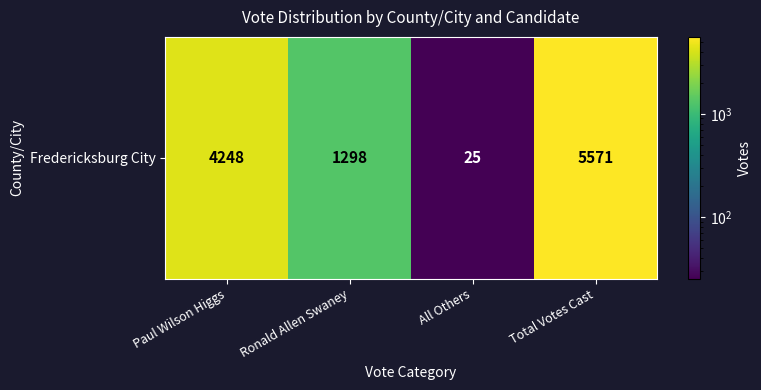

The chart shows a value of 5571 at Total Votes Cast. True or false?

True